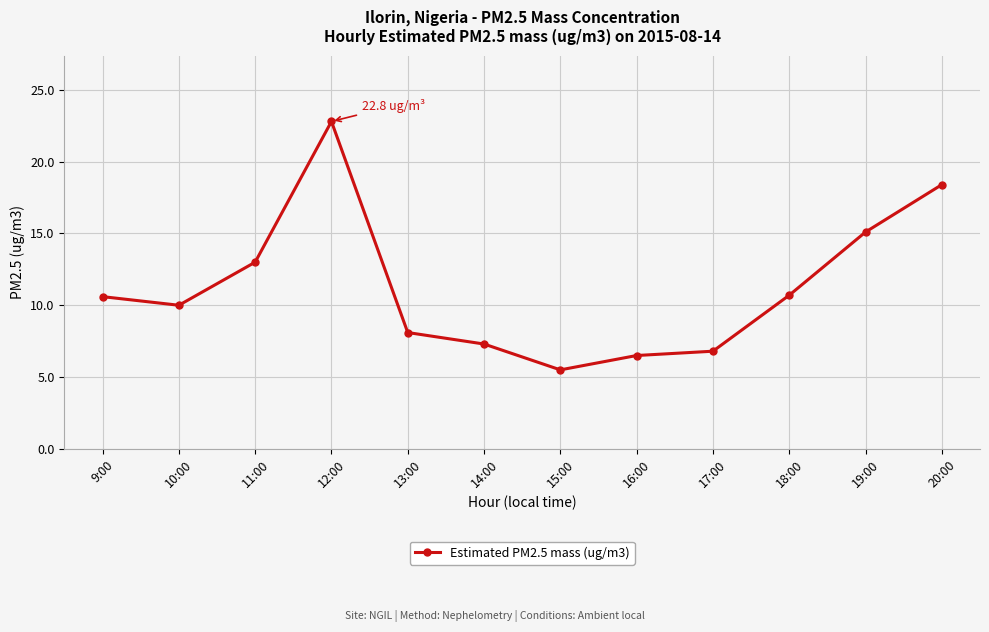

True or false: the data has more than 2 interior local peaks.

False